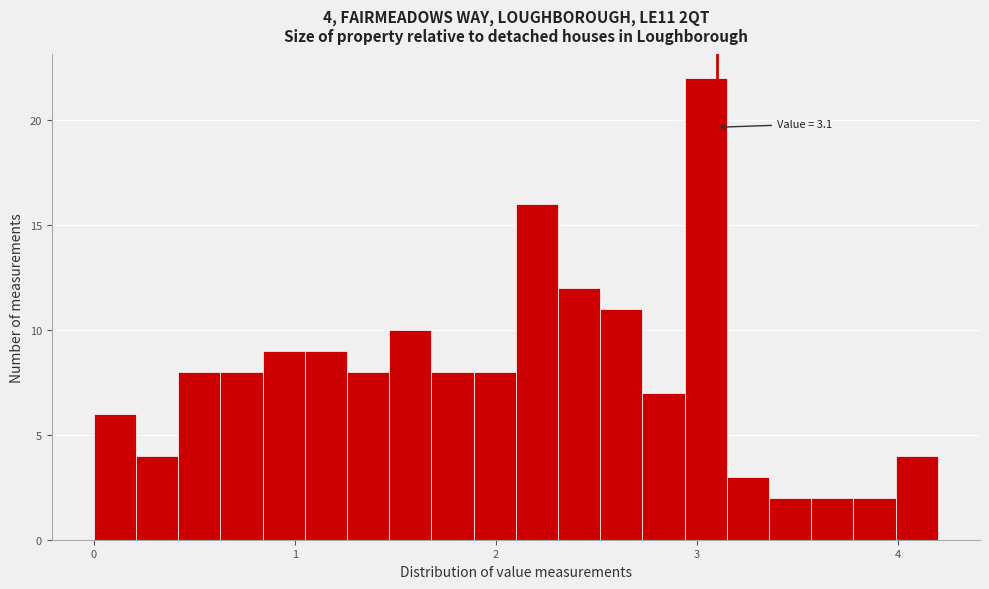

Around what value on the x-axis is the tallest bar? Give the approximate position of its centre, as read against the axis.

3.0